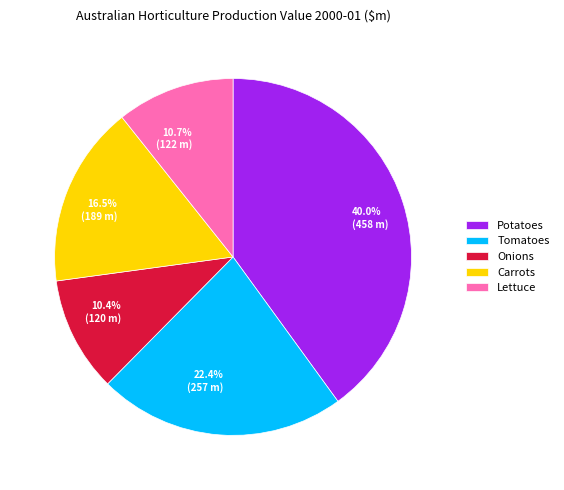

Is there a majority slice in this chart?

No